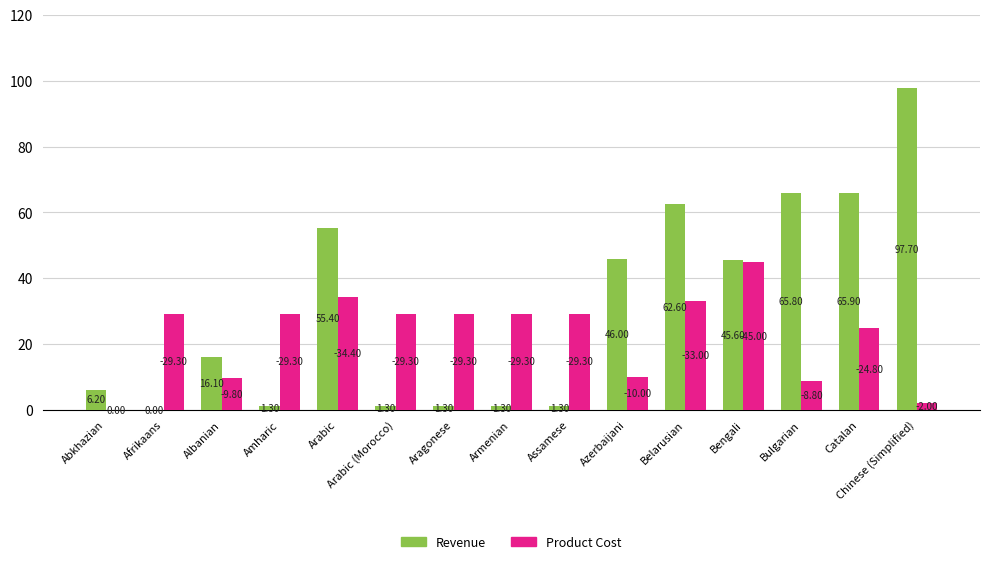

At which category does the chart reach its peak across all series?

Chinese (Simplified)